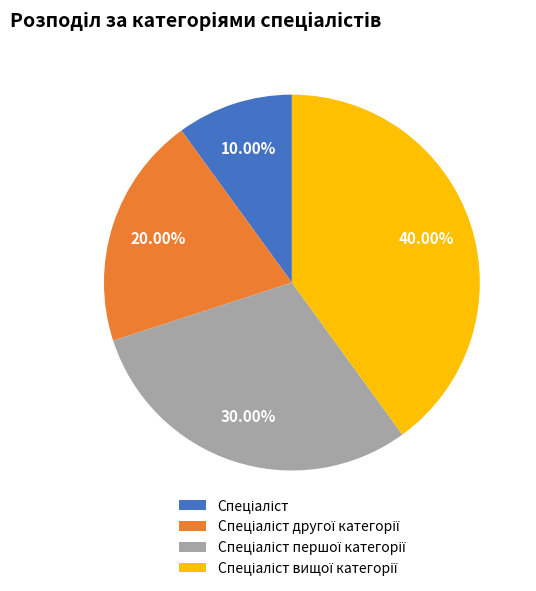

Does any single category account for the majority?

No